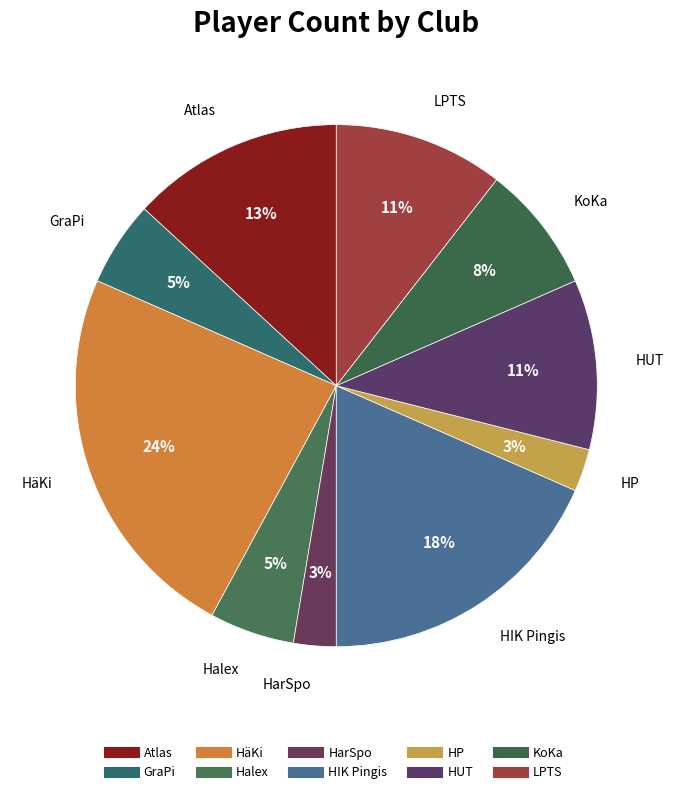

Count the number of slices in the pie.

10